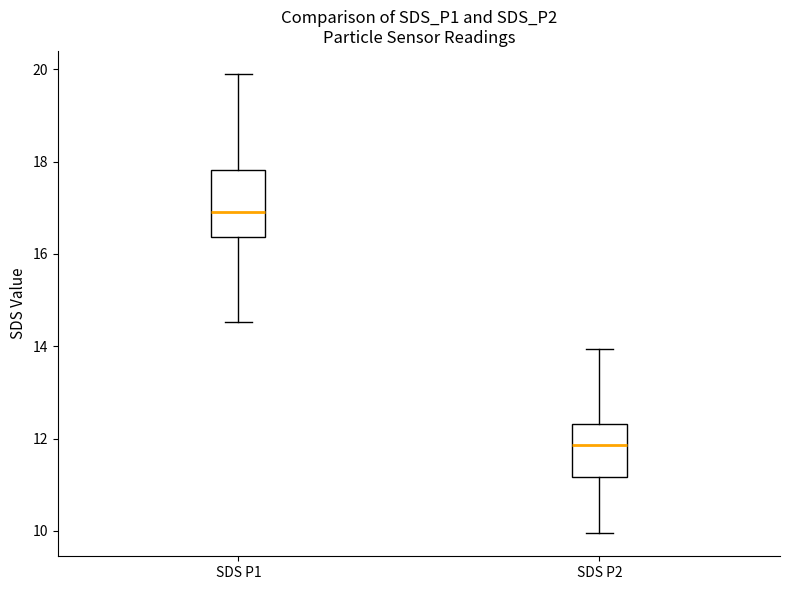

Where does the lower whisker of the box for SDS P1 end on the y-axis? The values are not printed on the chart, so give them approximately, as read against the axis.

14.6